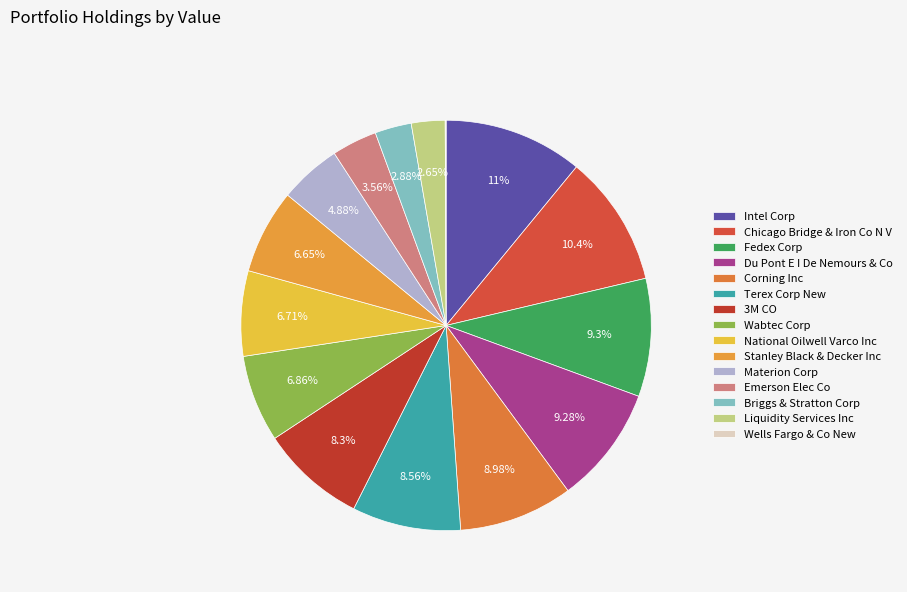

To the nearest percent, what is the average slice percentage?

7%